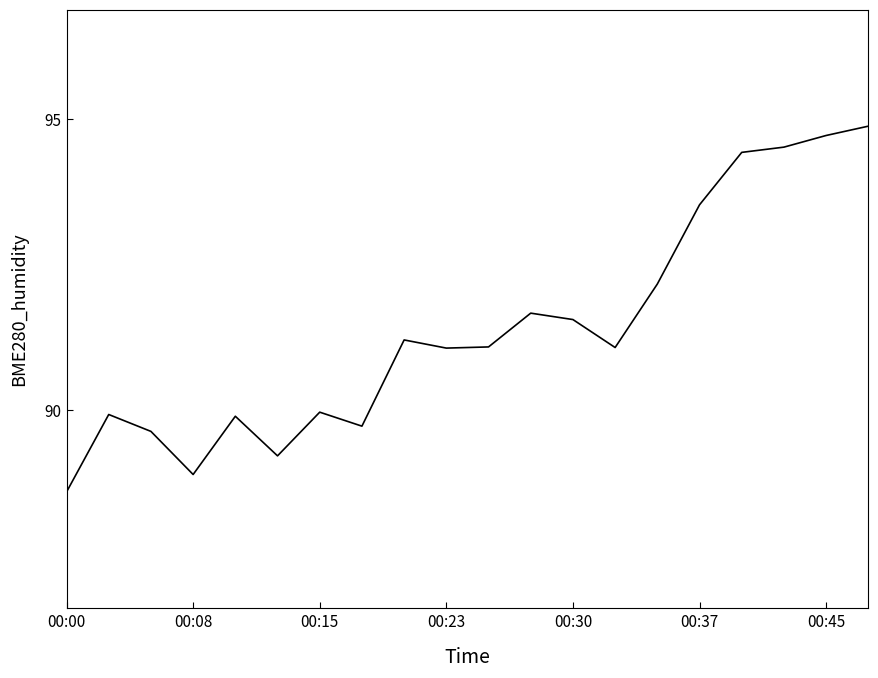

Is this an area chart (filled region under the line)?

No